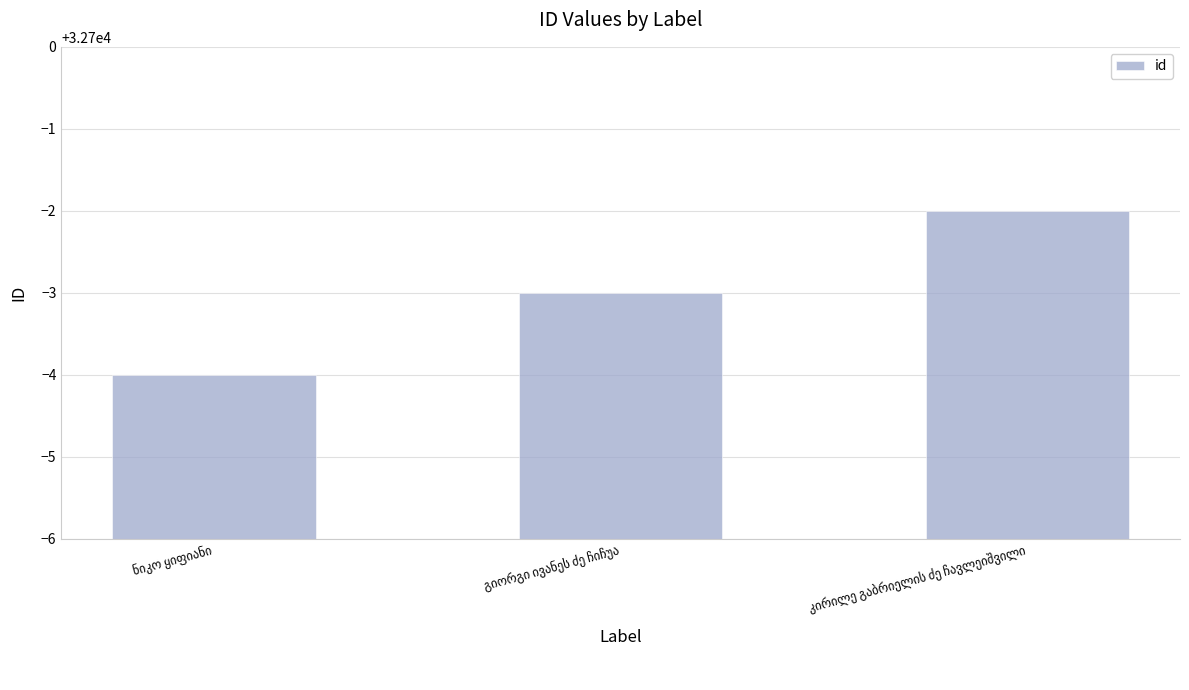

What is the greatest value displayed?

32698